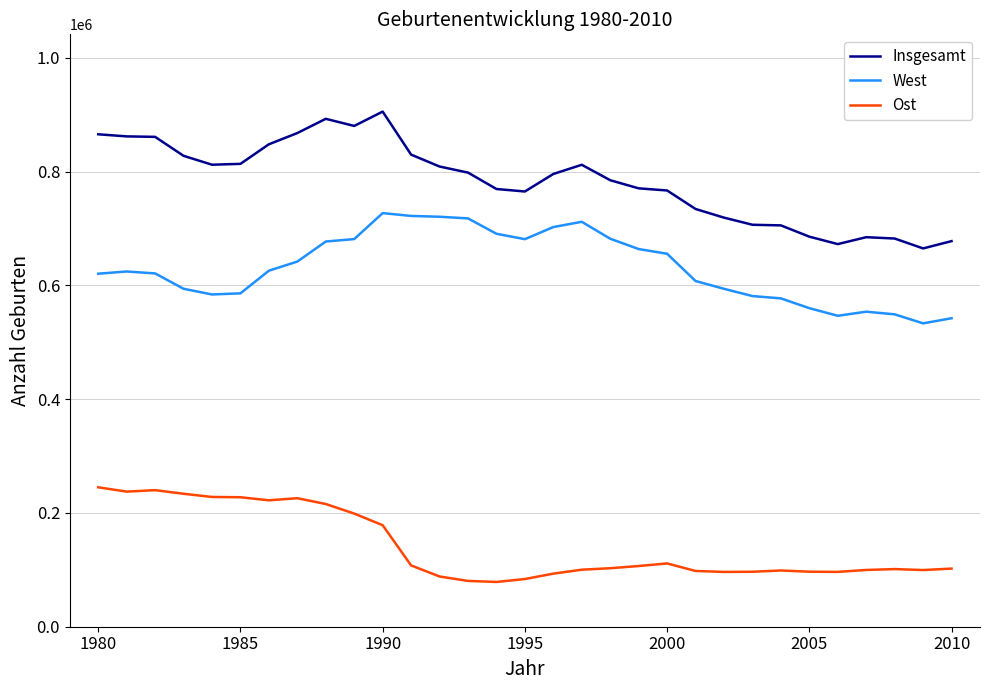

Which series has the largest total across all categories?

Insgesamt